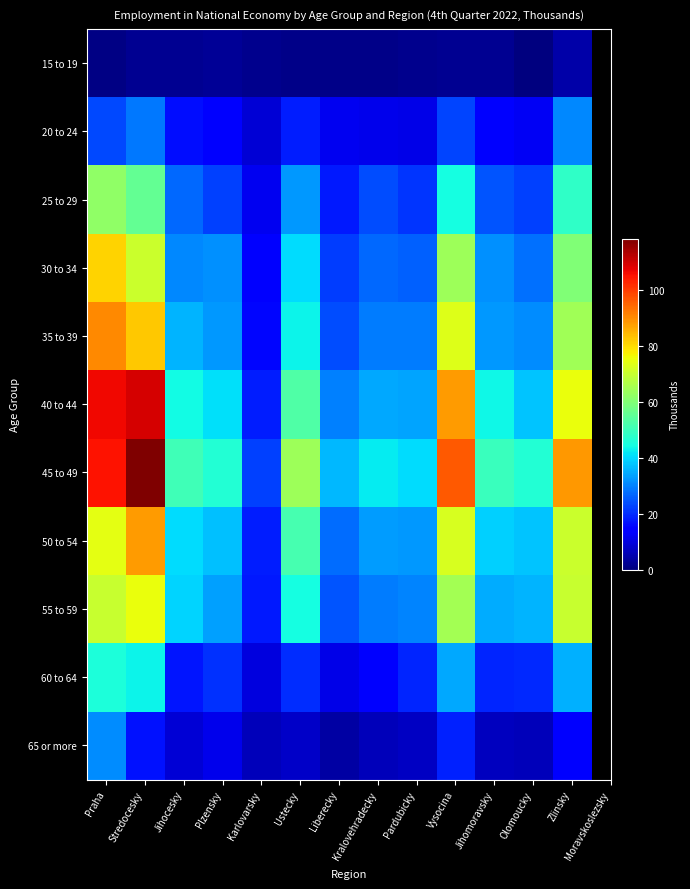

What is the total value across all series at Ustecky?

376.3